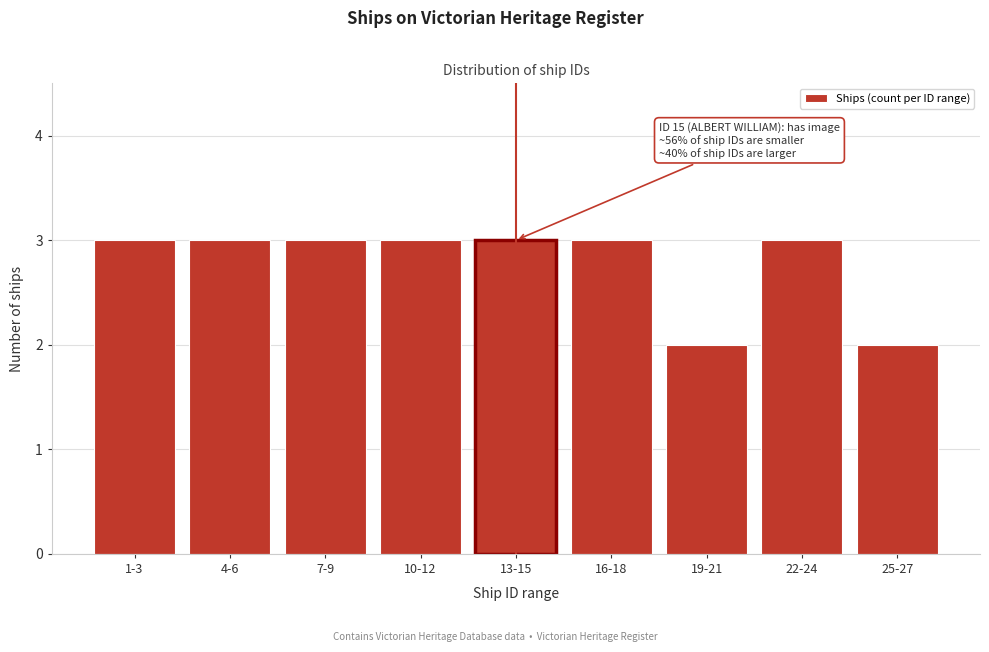

Reading left to right, extract all data points from this chart.

3	3	3	3	3	3	2	3	2